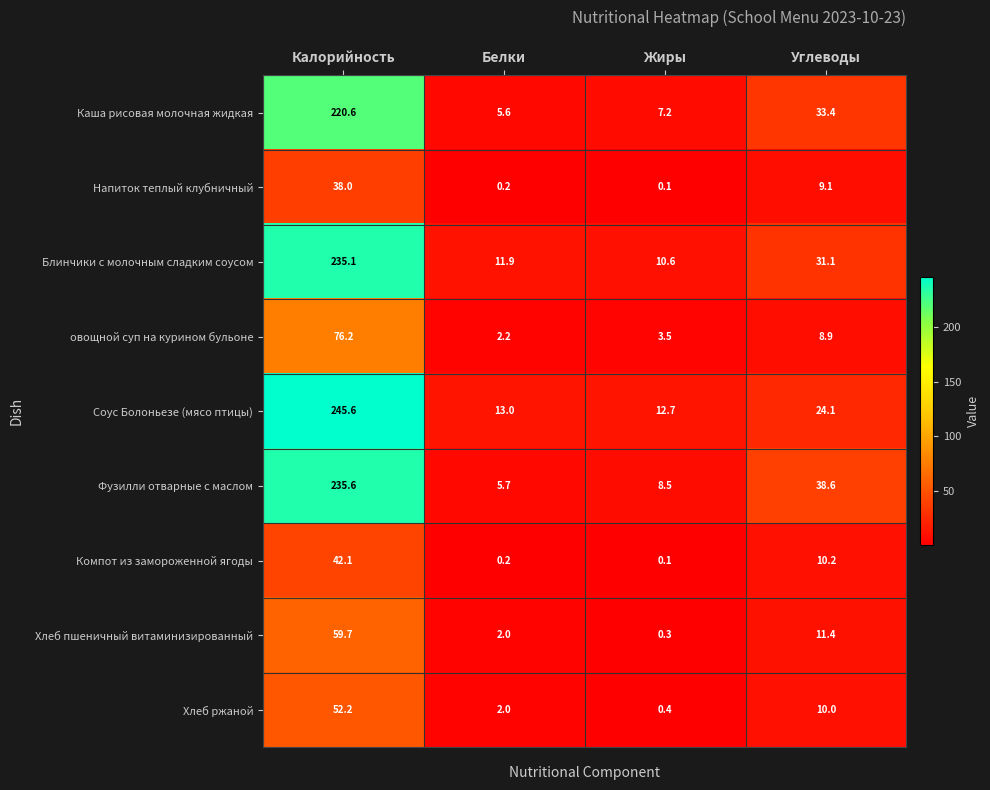

Where does the Хлеб ржаной series first go above 10?

Калорийность